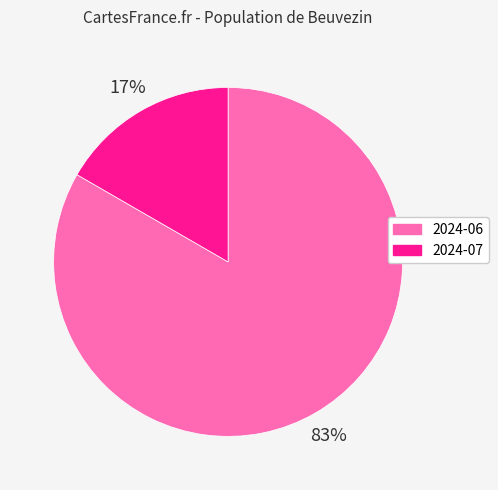

To the nearest percent, what is the average slice percentage?

50%